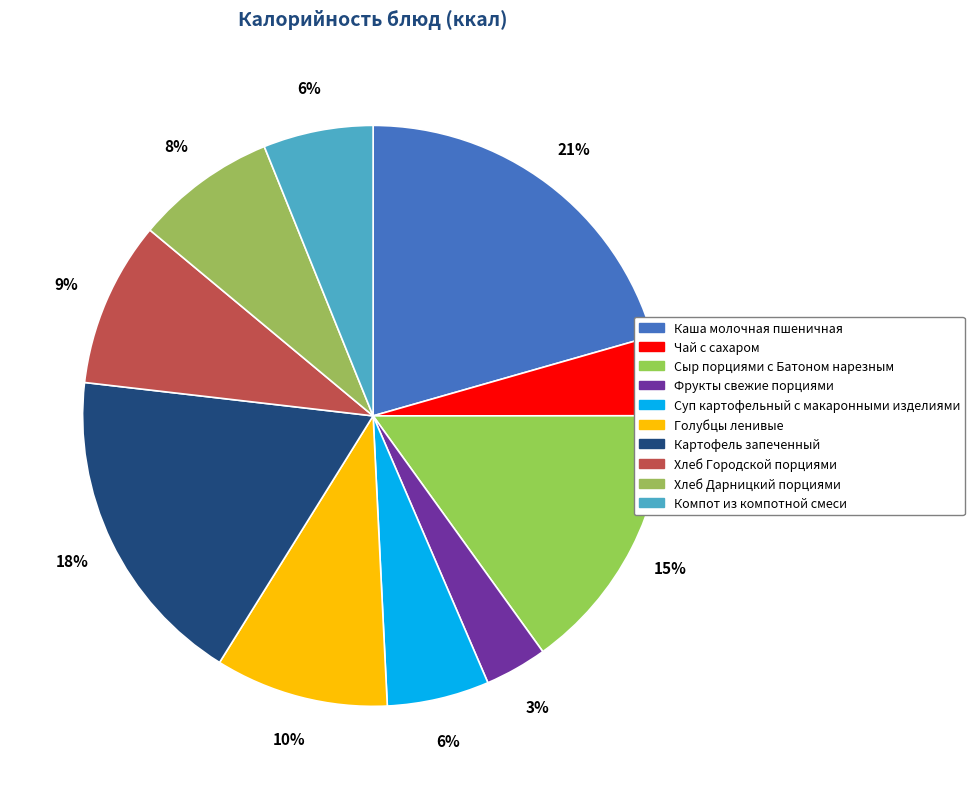

Rank the categories by value from highest to lowest.

Каша молочная пшеничная, Картофель запеченный, Сыр порциями с Батоном нарезным, Голубцы ленивые, Хлеб Городской порциями, Хлеб Дарницкий порциями, Компот из компотной смеси, Суп картофельный с макаронными изделиями, Чай с сахаром, Фрукты свежие порциями